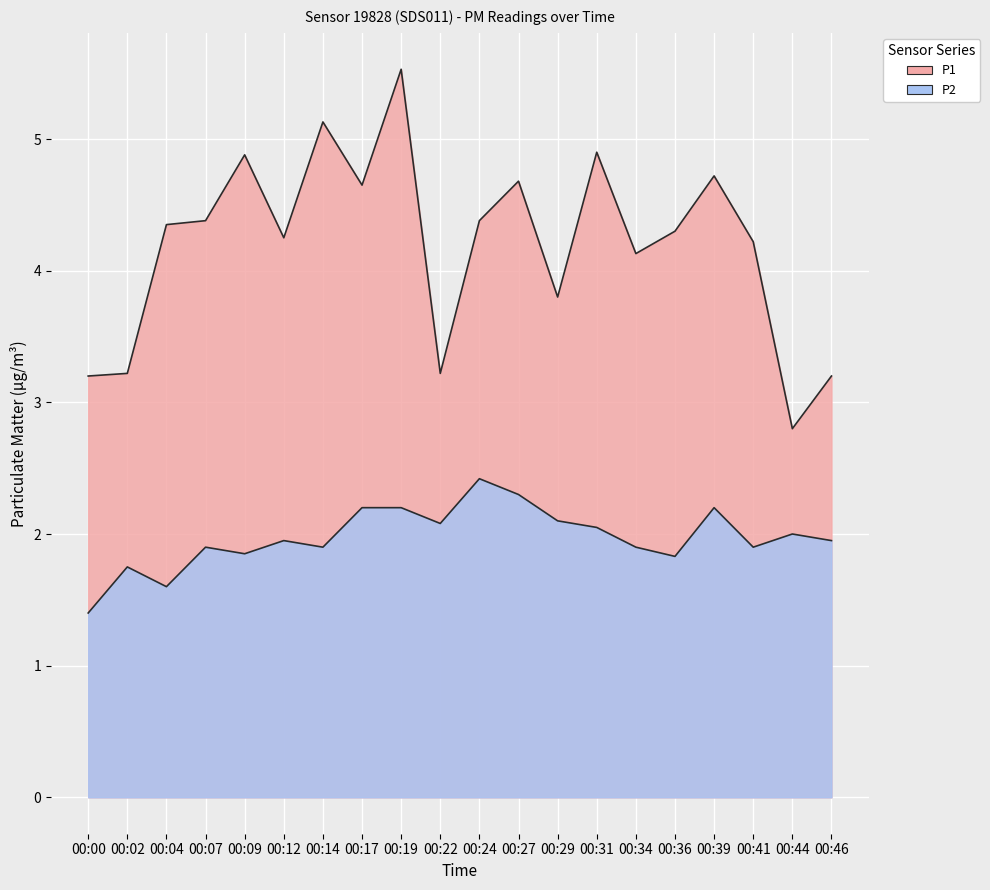

How many lines are shown in the chart?

2